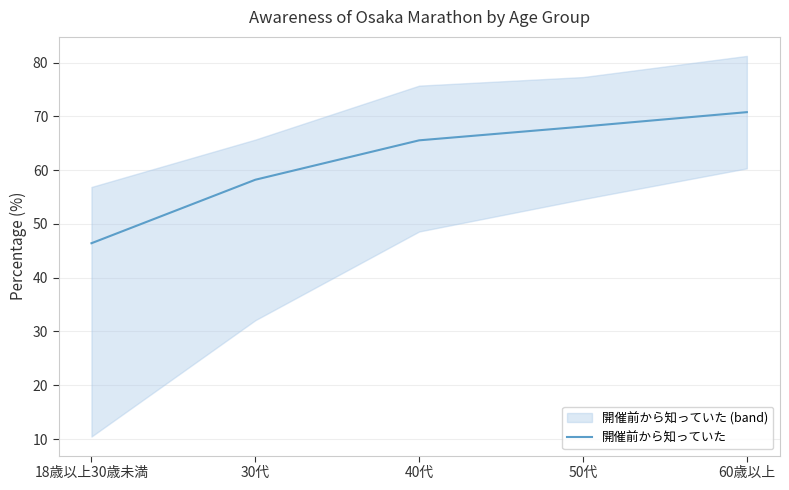

Which category has the highest value across all series?

60歳以上